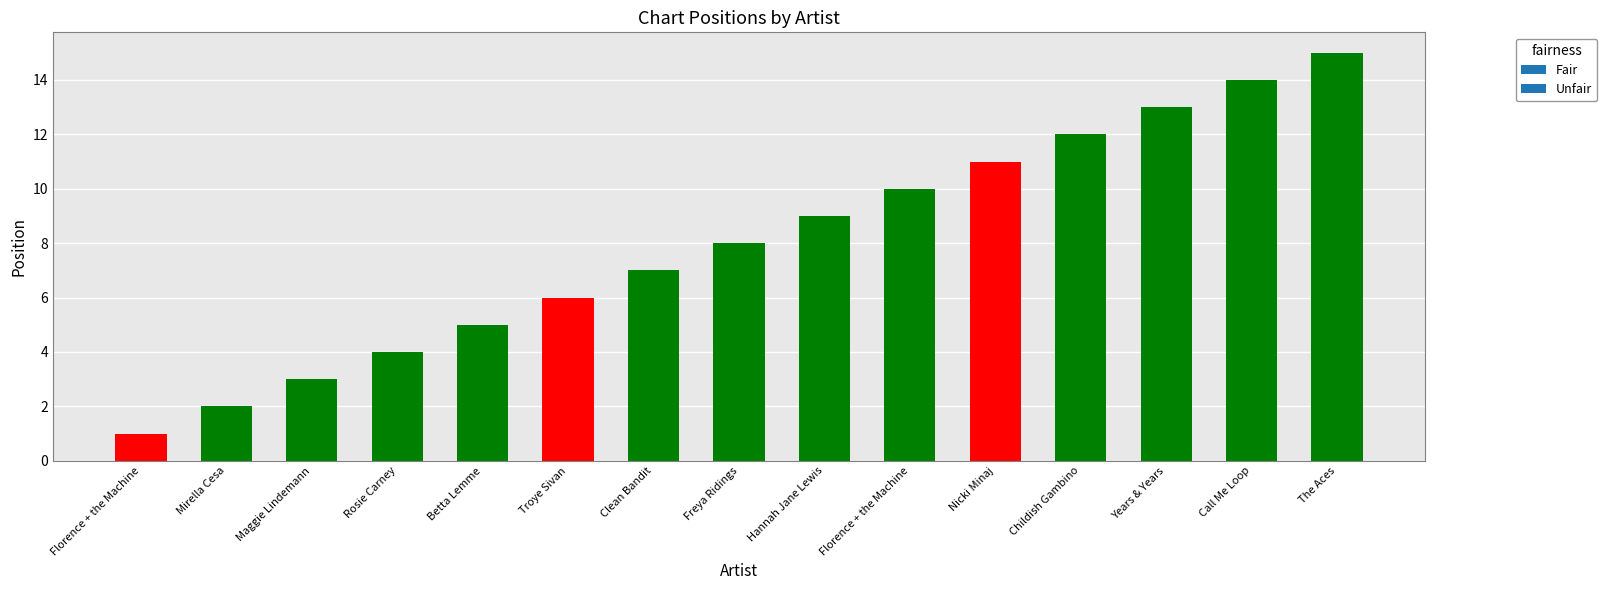

How many bars are there in total?

15